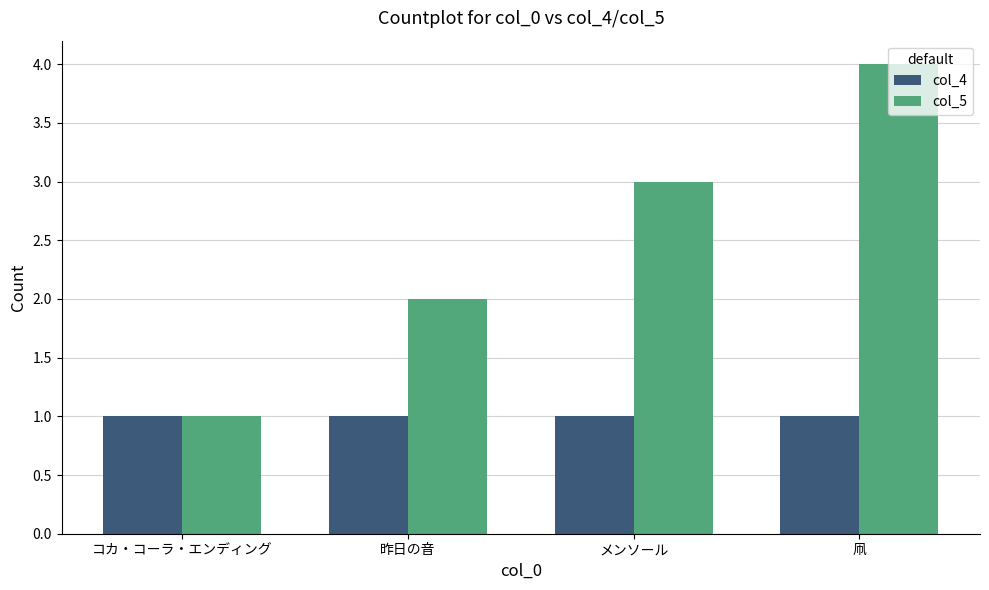

Reading left to right, list all the values displayed in this chart.

col_4: コカ・コーラ・エンディング=1	昨日の音=1	メンソール=1	凧=1
col_5: コカ・コーラ・エンディング=1	昨日の音=2	メンソール=3	凧=4